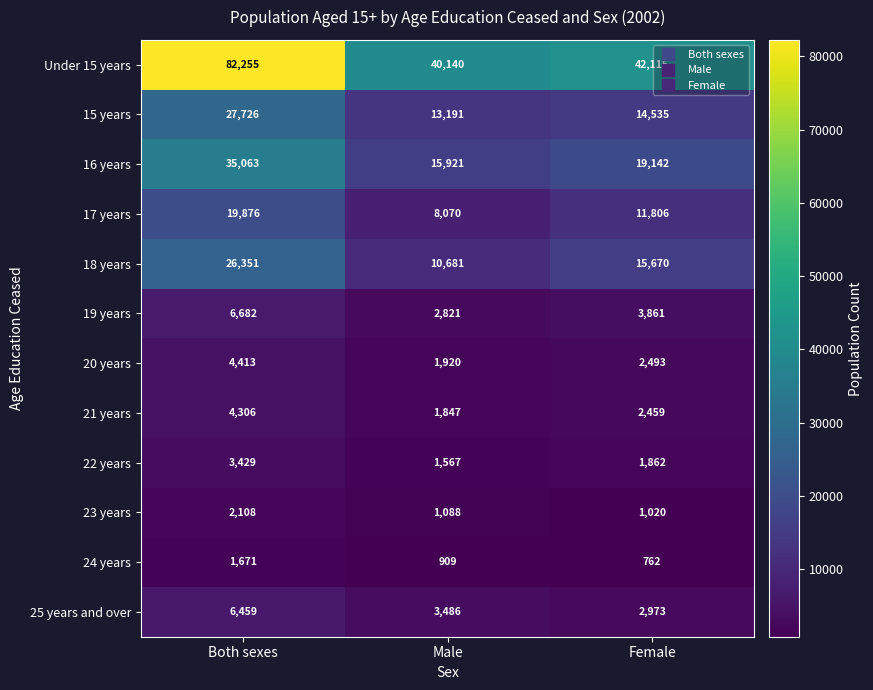

What is the total value across all series at Both sexes?

220339